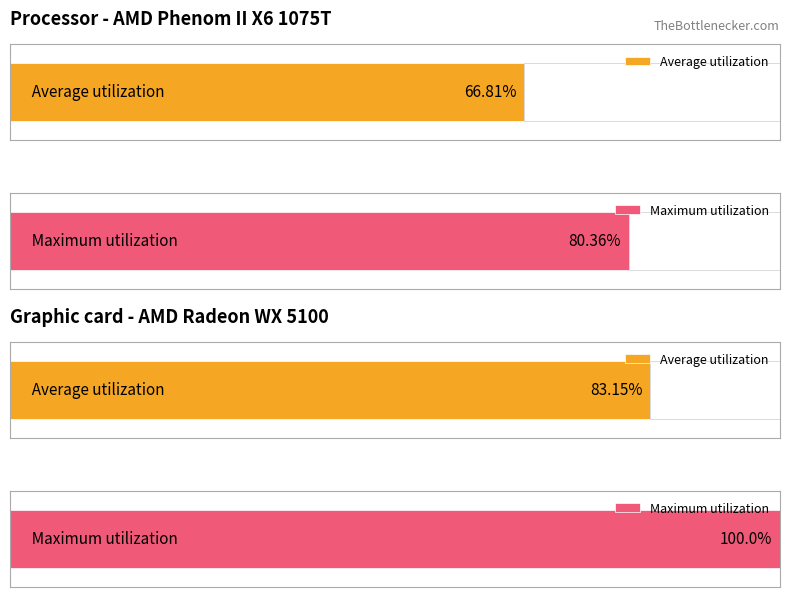

Between 7 and 3, which is larger?

3